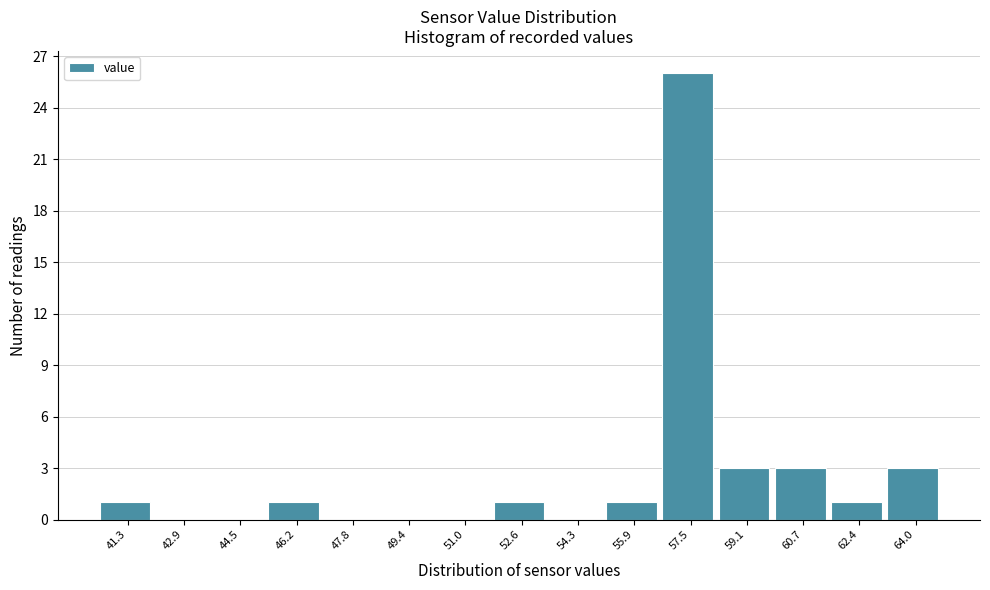

Reading left to right, what are all the values shown in this chart?

41.3=1	42.9=0	44.5=0	46.2=1	47.8=0	49.4=0	51.0=0	52.6=1	54.3=0	55.9=1	57.5=26	59.1=3	60.7=3	62.4=1	64.0=3